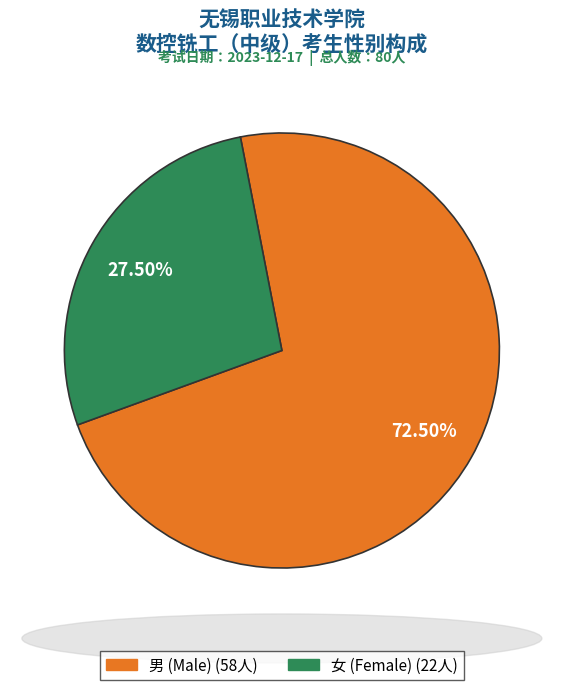

To the nearest percent, what is the difference between the largest and smallest slice percentages?

45%